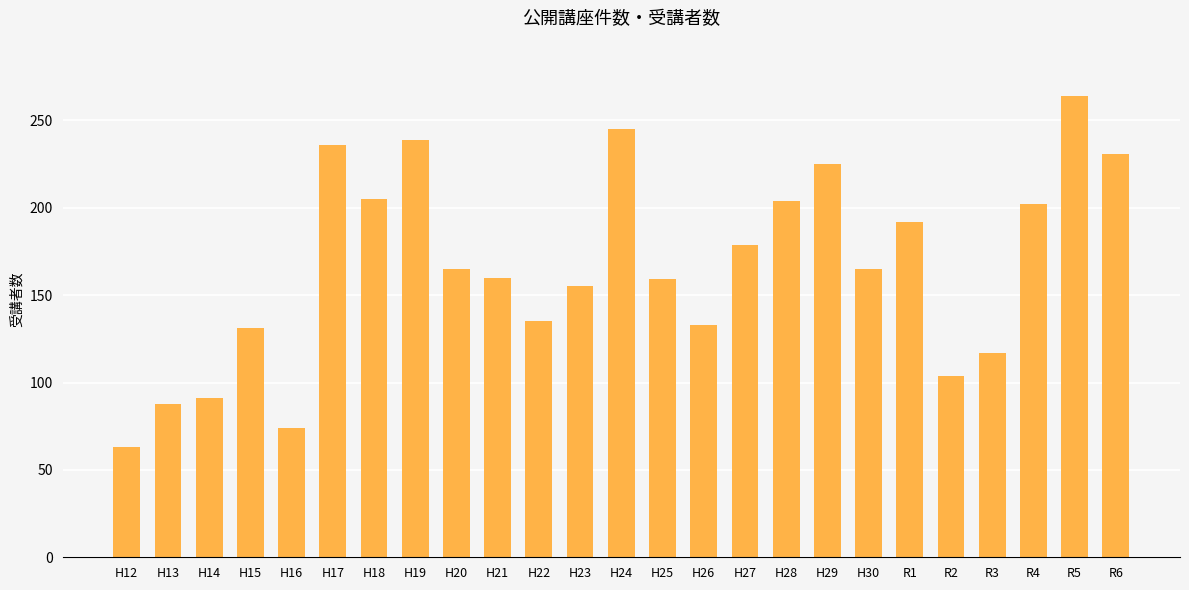

What is the change in value from H19 to H21?

-79